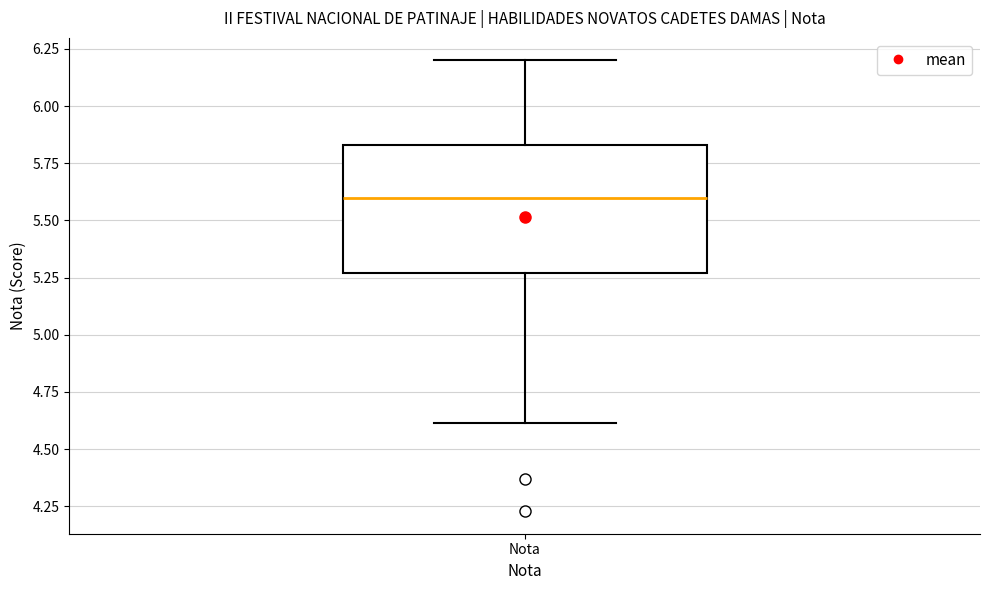

Transcribe this box plot: give where the median line is, the range the box spans, and where the two whiskers end, as read against the y-axis. The values are not printed on the chart, so give them approximately, as read against the axis.

median 5.60, box 5.25 to 5.85, whiskers 4.60 to 6.20